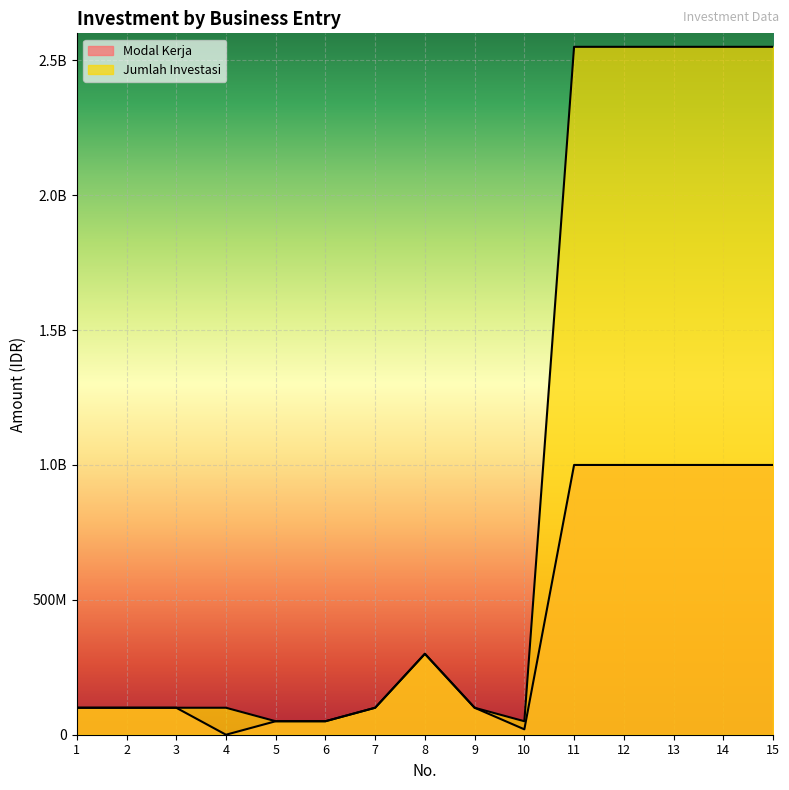

Rank the categories by Jumlah Investasi value from highest to lowest.

11, 12, 13, 14, 15, 8, 1, 2, 3, 4, 7, 9, 5, 6, 10